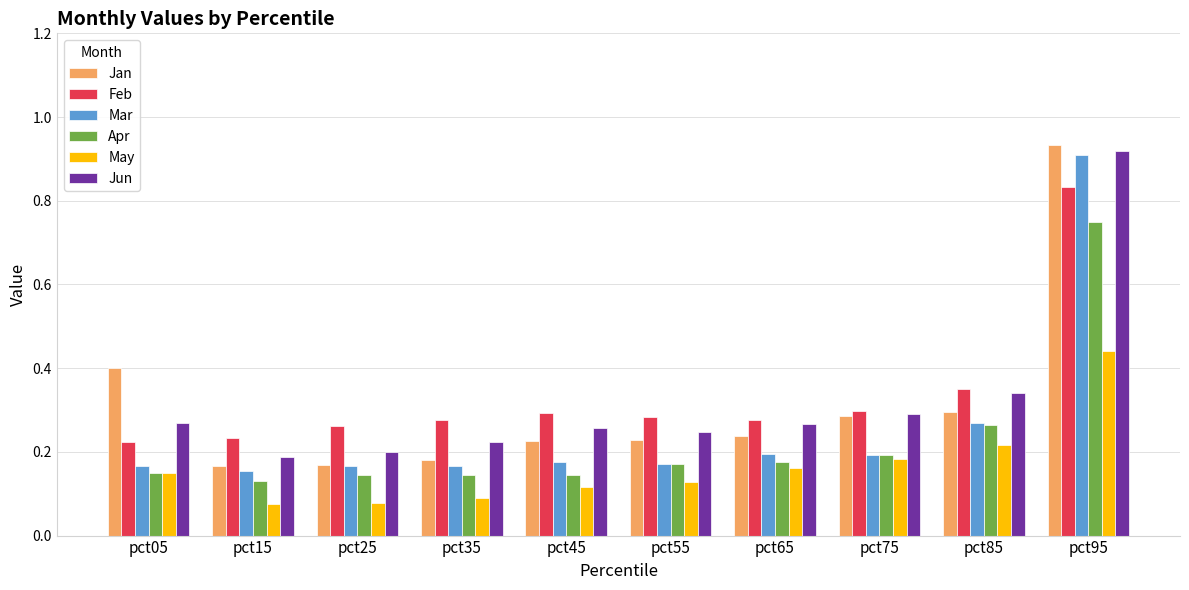

What is the spread (max minus min) of values at pct95?

0.5